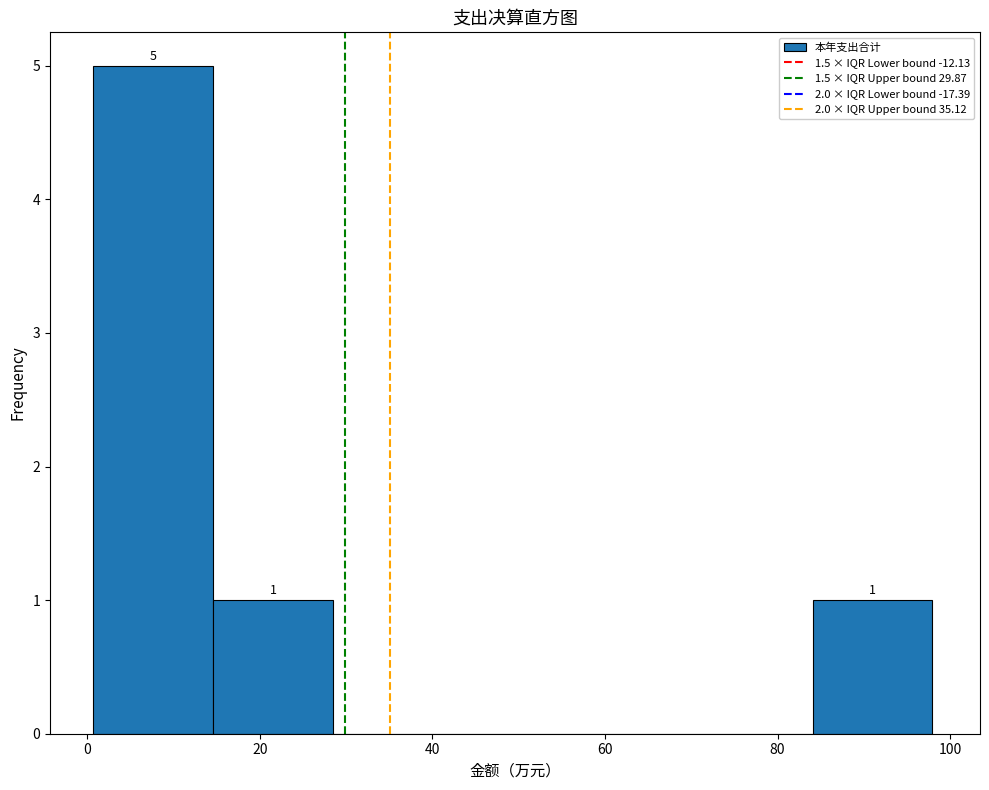

Which range on the x-axis has the tallest bar?

0 to 14